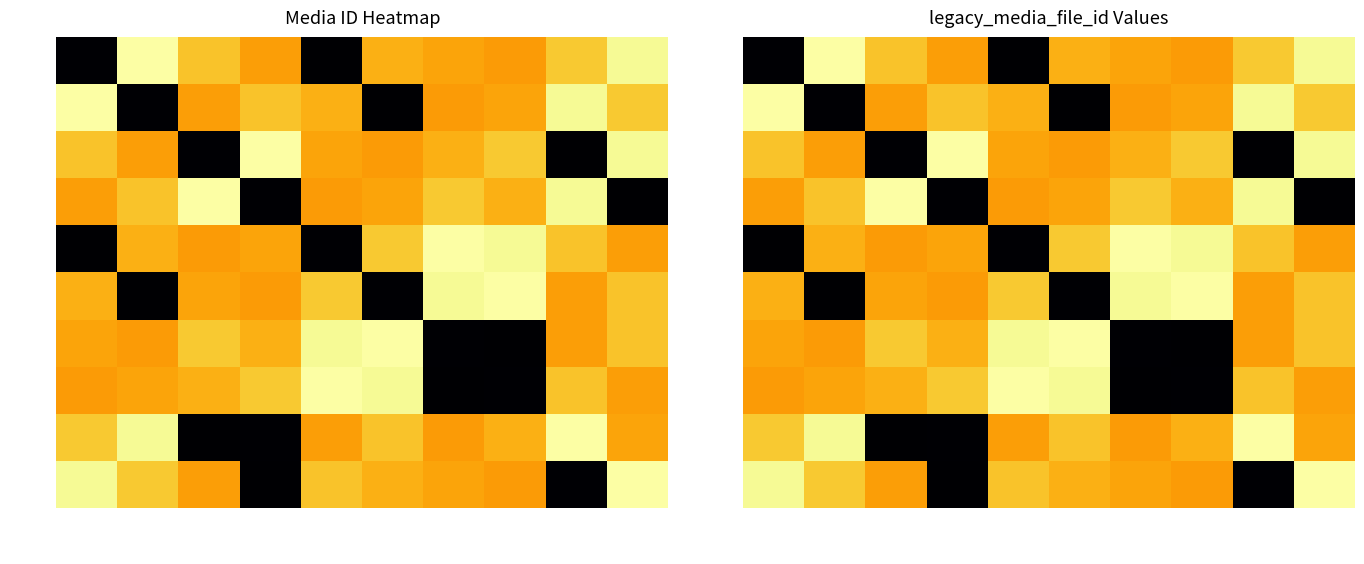

What is the sum of the 000170542 values at 000170702 and 000170541?

341243